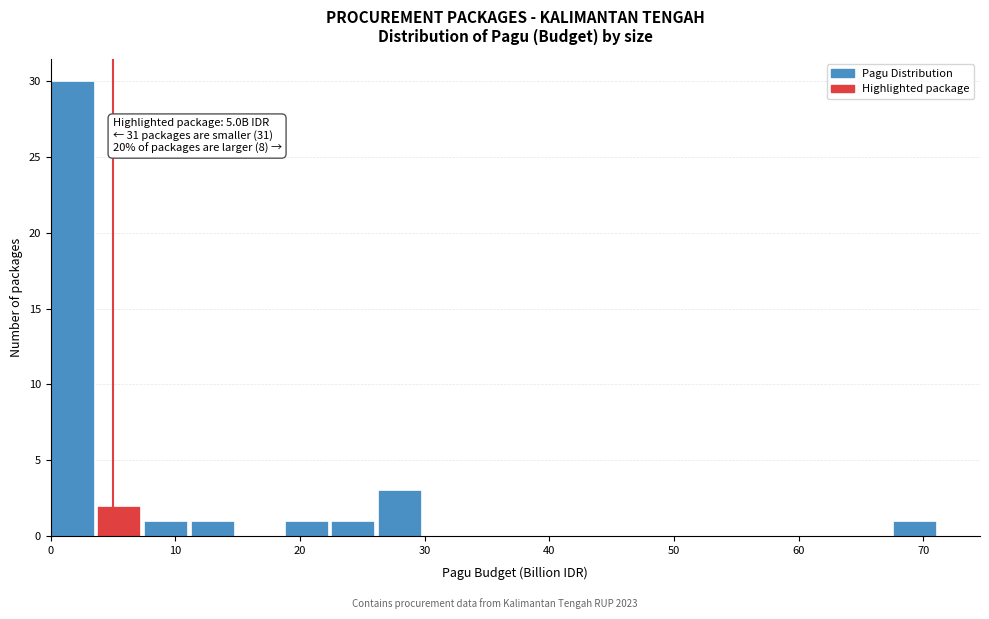

Around what value on the x-axis is the tallest bar? Give the approximate position of its centre, as read against the axis.

2